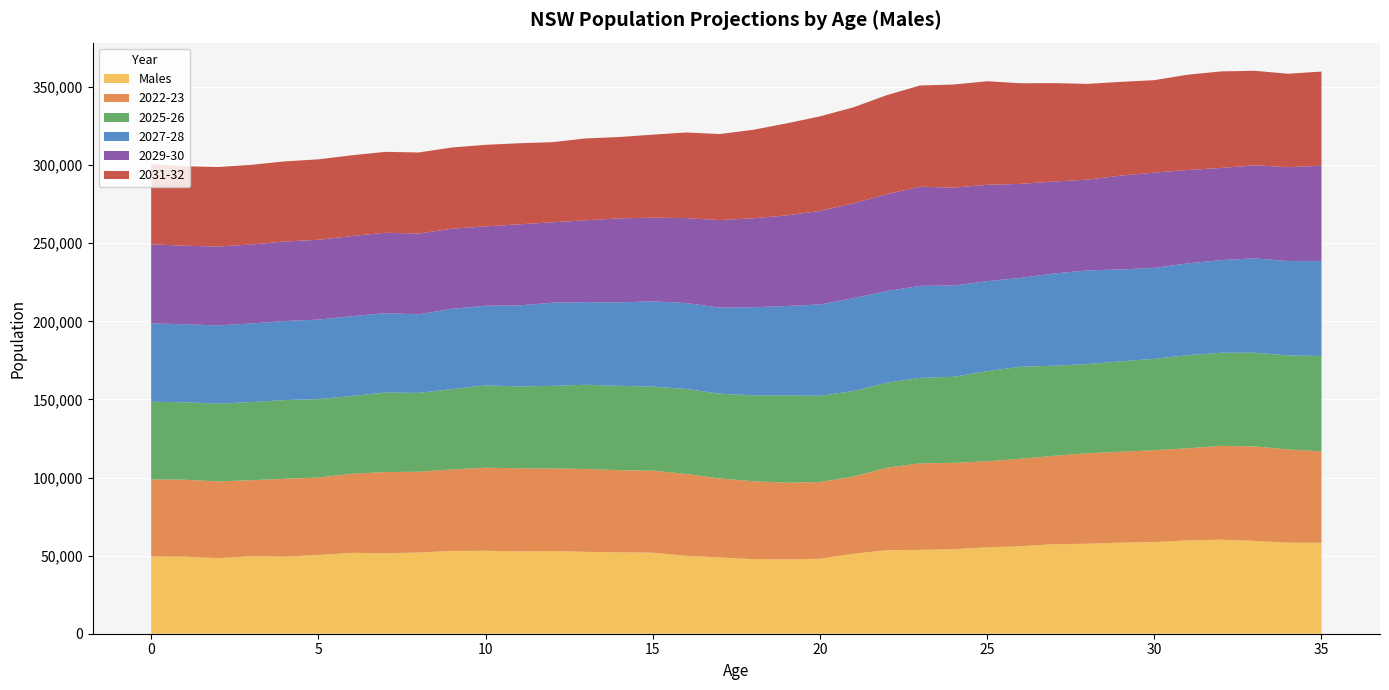

Reading right to left, extract all data points from this chart.

Males: 35=58200	34=58300	33=59400	32=60200	31=59700	30=58700	29=58300	28=57600	27=57300	26=56000	25=55300	24=54100	23=53700	22=53500	21=51200	20=48000	19=47600	18=47800	17=48800	16=49900	15=51900	14=52100	13=52400	12=53000	11=52700	10=53100	9=53000	8=52000	7=51500	6=51800	5=50400	4=49300	3=49600	2=48400	1=49300	0=49400
2022-23: 35=58500	34=59700	33=60500	32=60100	31=59000	30=58800	29=58200	28=57900	27=56600	26=56000	25=55100	24=55300	23=55400	22=52800	21=49400	20=49100	19=49100	18=49800	17=50600	16=52400	15=52500	14=52600	13=53100	12=52800	11=53200	10=53200	9=52200	8=51700	7=52000	6=50600	5=49600	4=49900	3=48700	2=49100	1=49300	0=49400
2025-26: 35=61100	34=60200	33=60000	32=59600	31=59600	30=58500	29=57900	28=57100	27=57700	26=58900	25=57700	24=55100	23=54700	22=54400	21=54800	20=55200	19=55900	18=55000	17=54300	16=54400	15=53800	14=54000	13=53900	12=52900	11=52400	10=52700	9=51400	8=50500	7=50900	6=49800	5=50200	4=50400	3=50000	2=49800	1=49600	0=49700
2027-28: 35=60700	34=60400	33=60400	32=59300	31=58800	30=58200	29=58800	28=60000	27=59000	26=56900	25=57600	24=58400	23=58900	22=58700	21=59400	20=58500	19=57200	18=56400	17=55100	16=55000	15=54600	14=53400	13=52900	12=53200	11=51900	10=51000	9=51400	8=50300	7=50800	6=51100	5=50900	4=50600	3=50300	2=50100	1=49900	0=50200
2029-30: 35=61100	34=60100	33=59600	32=59000	31=59800	30=61000	29=60100	28=58100	27=58900	26=60200	25=61700	24=62700	23=63500	22=62000	21=60700	20=59900	19=58000	18=57000	17=56000	16=54400	15=53600	14=53800	13=52400	12=51500	11=51900	10=50800	9=51300	8=51700	7=51500	6=51300	5=51100	4=50900	3=50600	2=50500	1=50300	0=50600
2031-32: 35=60300	34=59800	33=60500	32=61800	31=61000	30=59200	29=60000	28=61300	27=63000	26=64400	25=66300	24=66000	23=64800	22=63400	21=61500	20=60500	19=58900	18=56600	17=55100	16=54800	15=53100	14=52100	13=52400	12=51300	11=51900	10=52200	9=52000	8=51900	7=51800	6=51700	5=51500	4=51300	3=51000	2=50900	1=50900	0=51300